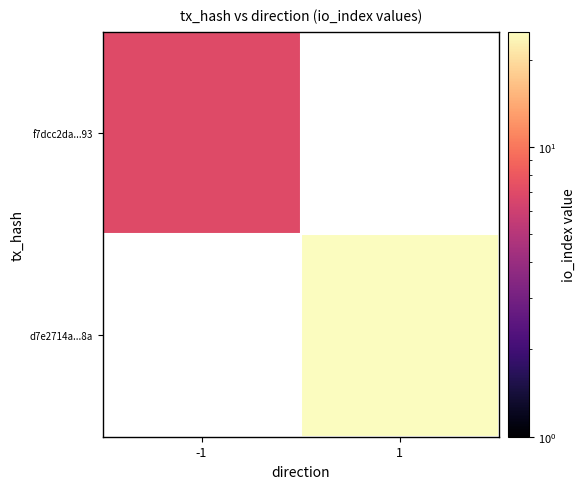

How many positive values does the f7dcc2da...93 series have?

1